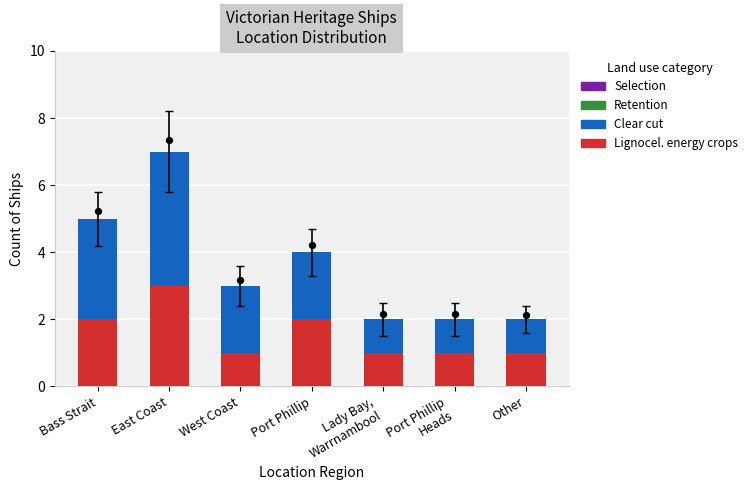

Which series contains the lowest Y value?

Lignocel. energy crops